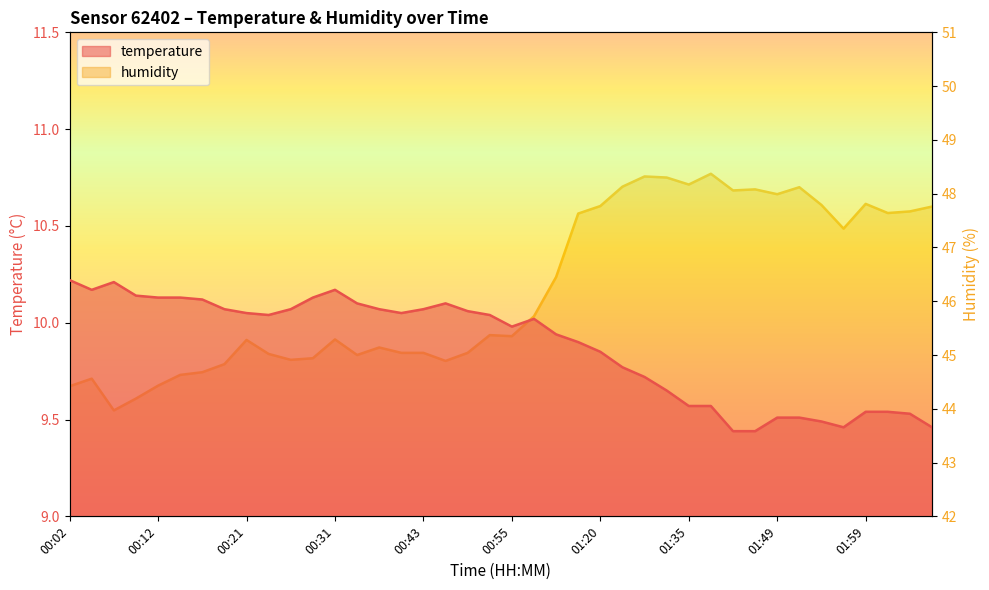

What is the value of the humidity point at the 31st from the left?

48.1